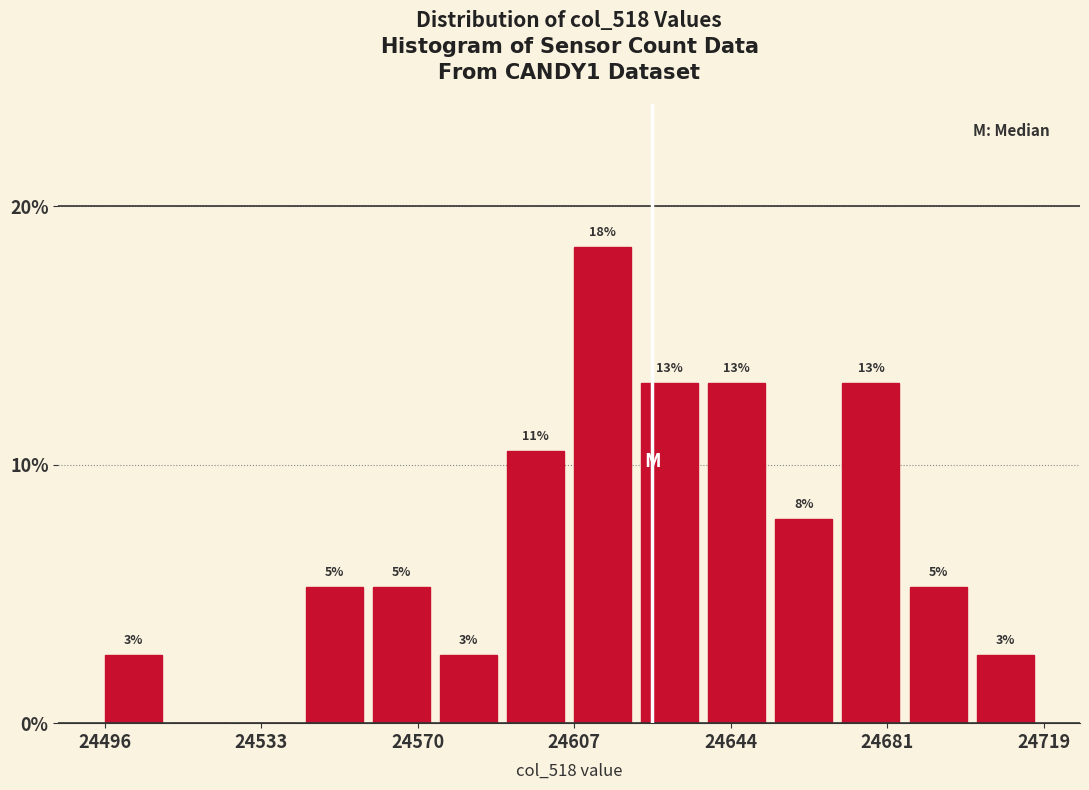

Around what value on the x-axis is the tallest bar? Give the approximate position of its centre, as read against the axis.

24615